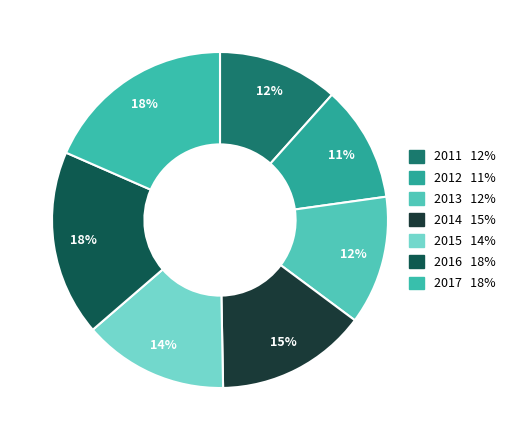

To the nearest percent, what portion does 2015 represent?

14%